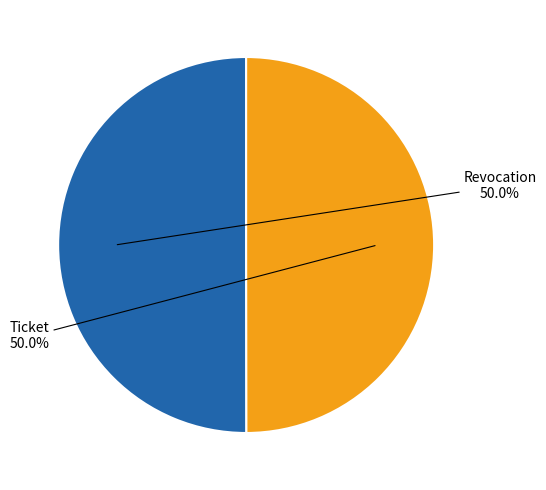

Combined, what portion of the pie is Revocation and Ticket?

100.0%